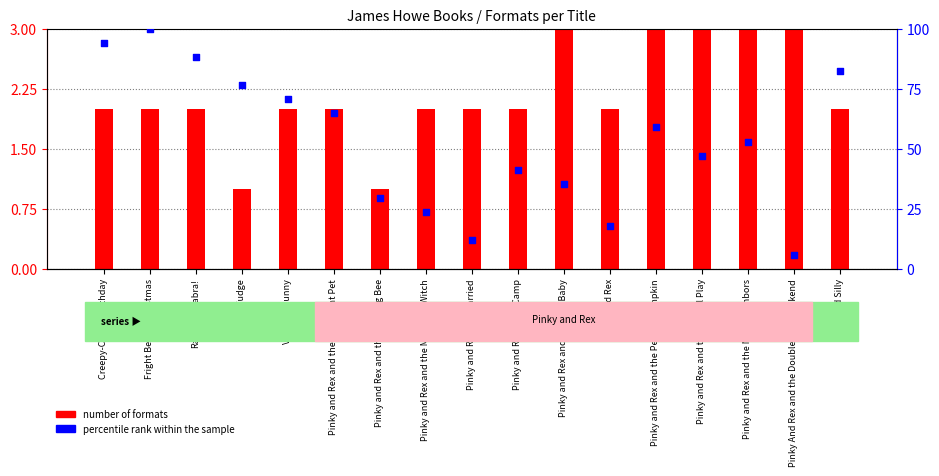

What are all the series names shown in the legend?

number of formats, percentile rank within the sample